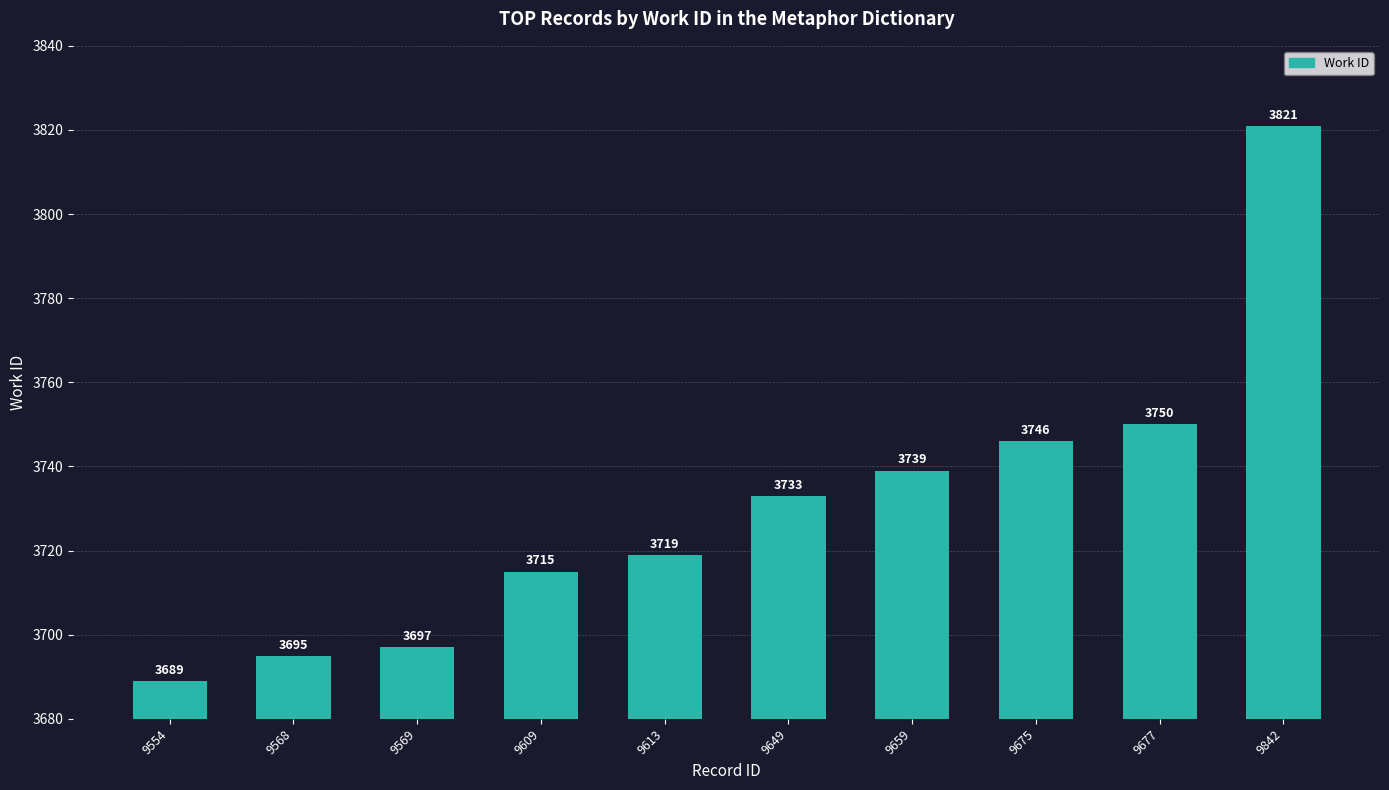

What value does the data have at 9569, to the nearest 50?

3700